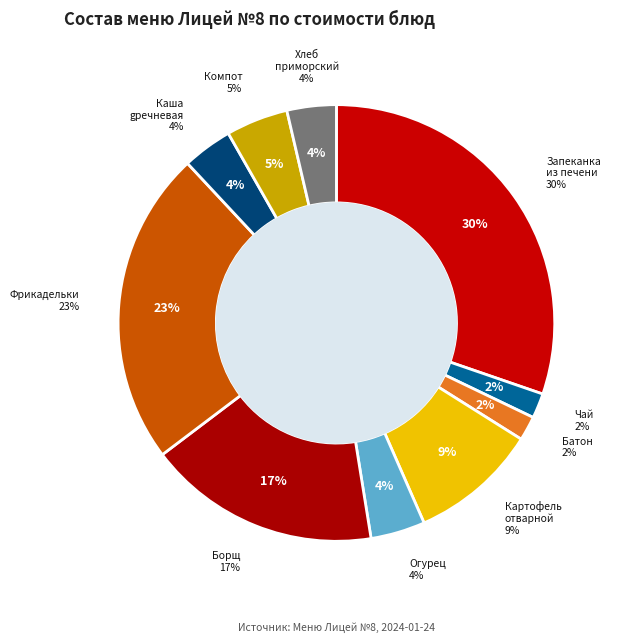

To the nearest percent, what percentage of the pie is Фрикадельки в соусе?

23%